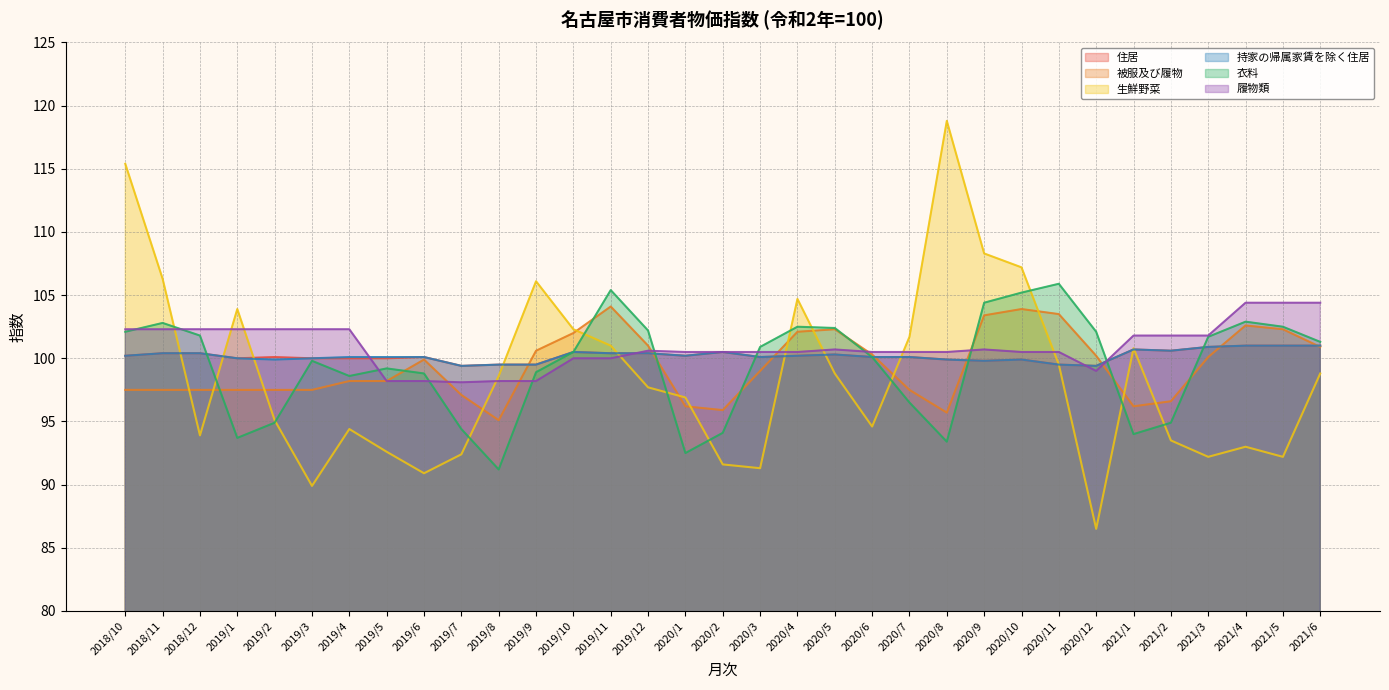

In 履物類, how many points are lower than both neighbors (excluding endpoints)?

2